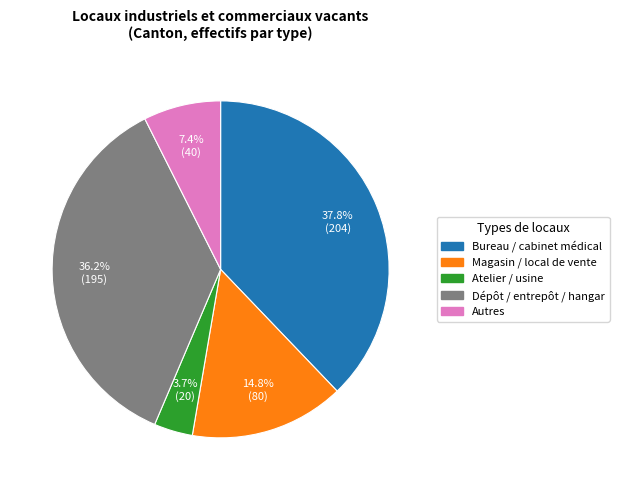

Which has a higher value, Bureau / cabinet médical or Magasin / local de vente?

Bureau / cabinet médical